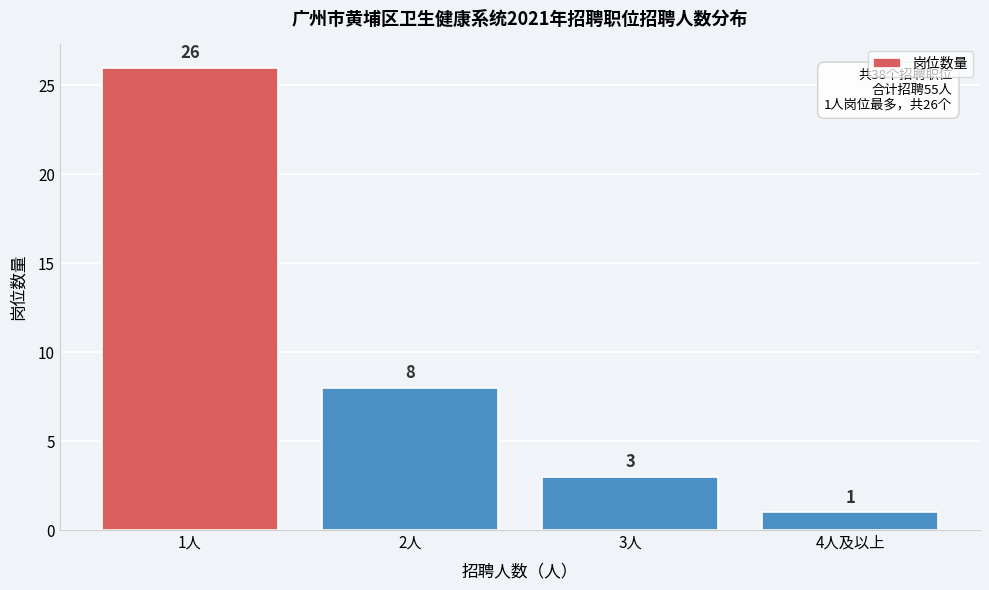

Reading left to right, extract all data points from this chart.

1人=26	2人=8	3人=3	4人及以上=1